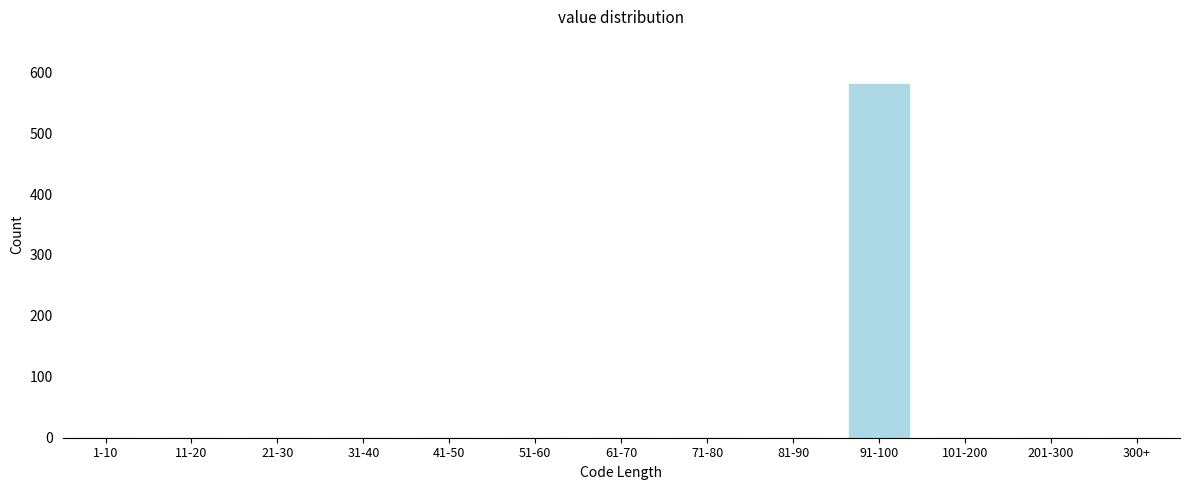

Reading right to left, extract all data points from this chart.

300+=0	201-300=0	101-200=0	91-100=580	81-90=0	71-80=0	61-70=0	51-60=0	41-50=0	31-40=0	21-30=0	11-20=0	1-10=0